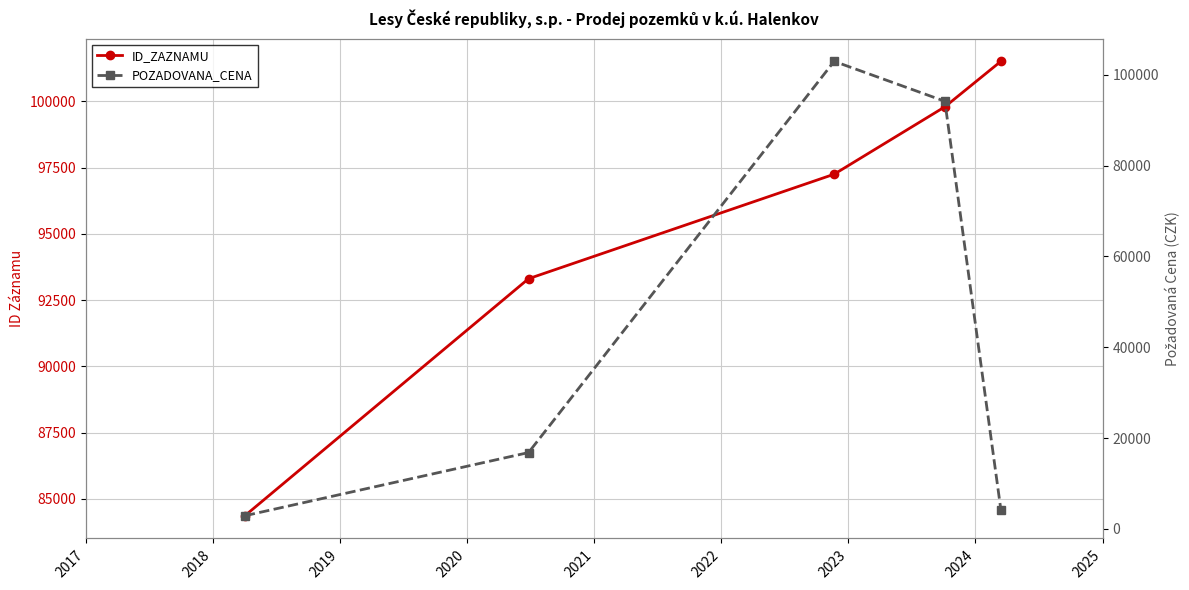

What is the smallest value displayed?

2880